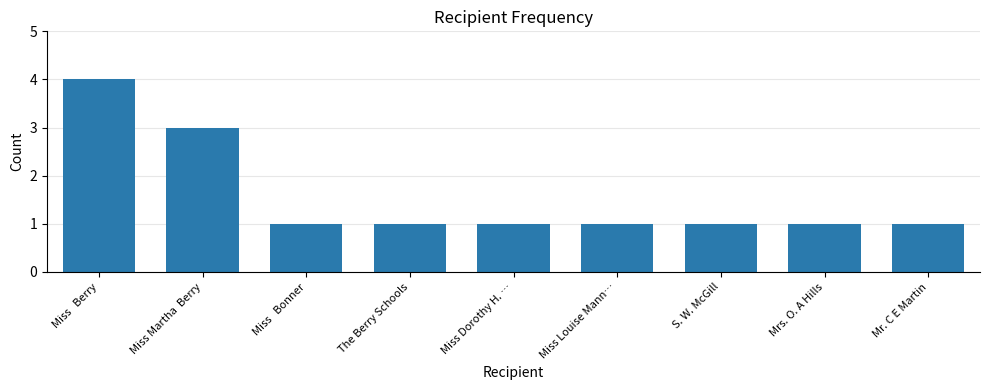

Is it true that the value at Mrs. O. A Hills is 1?

True